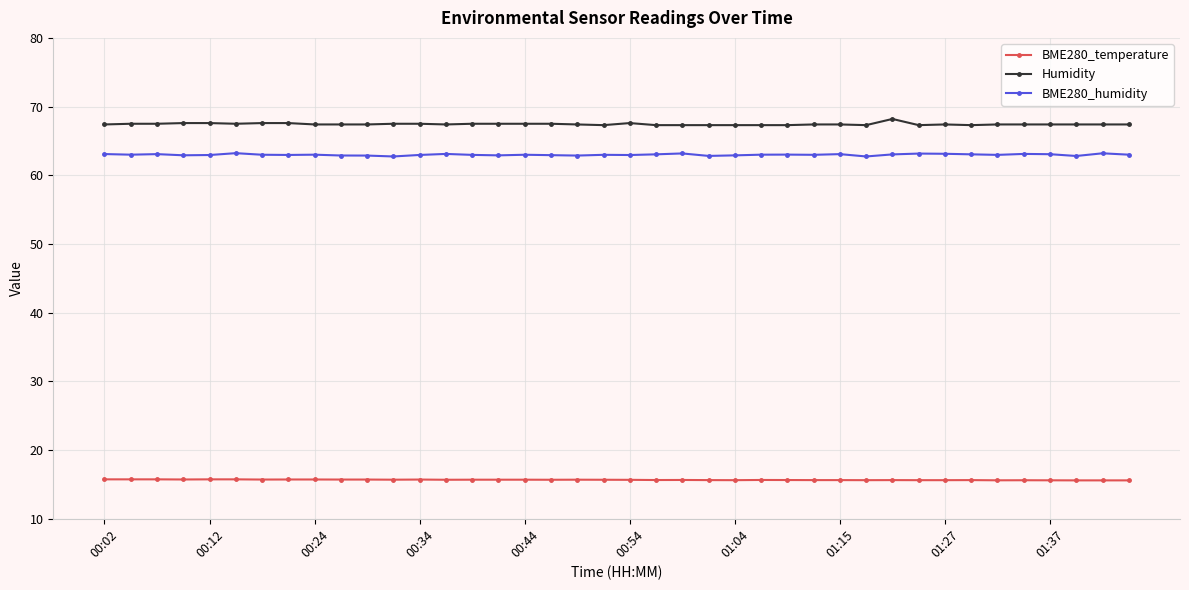

What is the greatest value displayed?

68.2